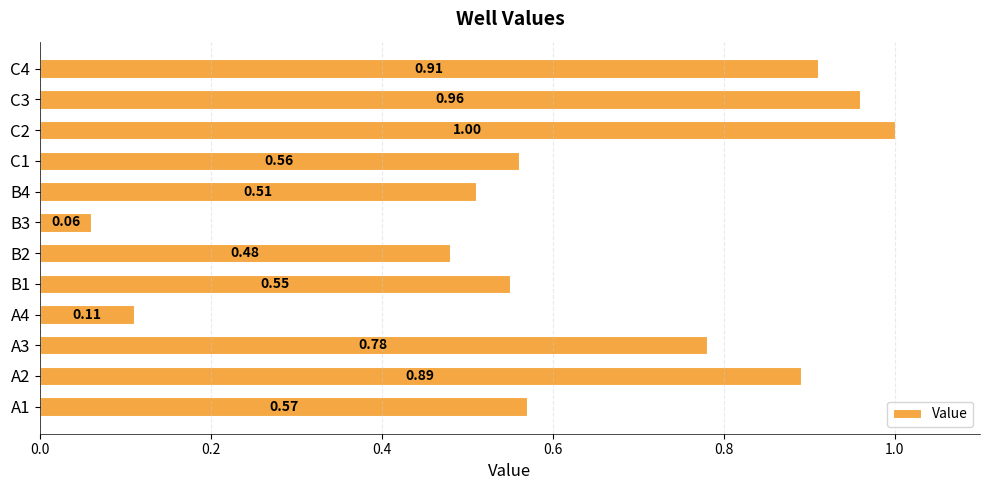

What is the sum of all values?

7.4